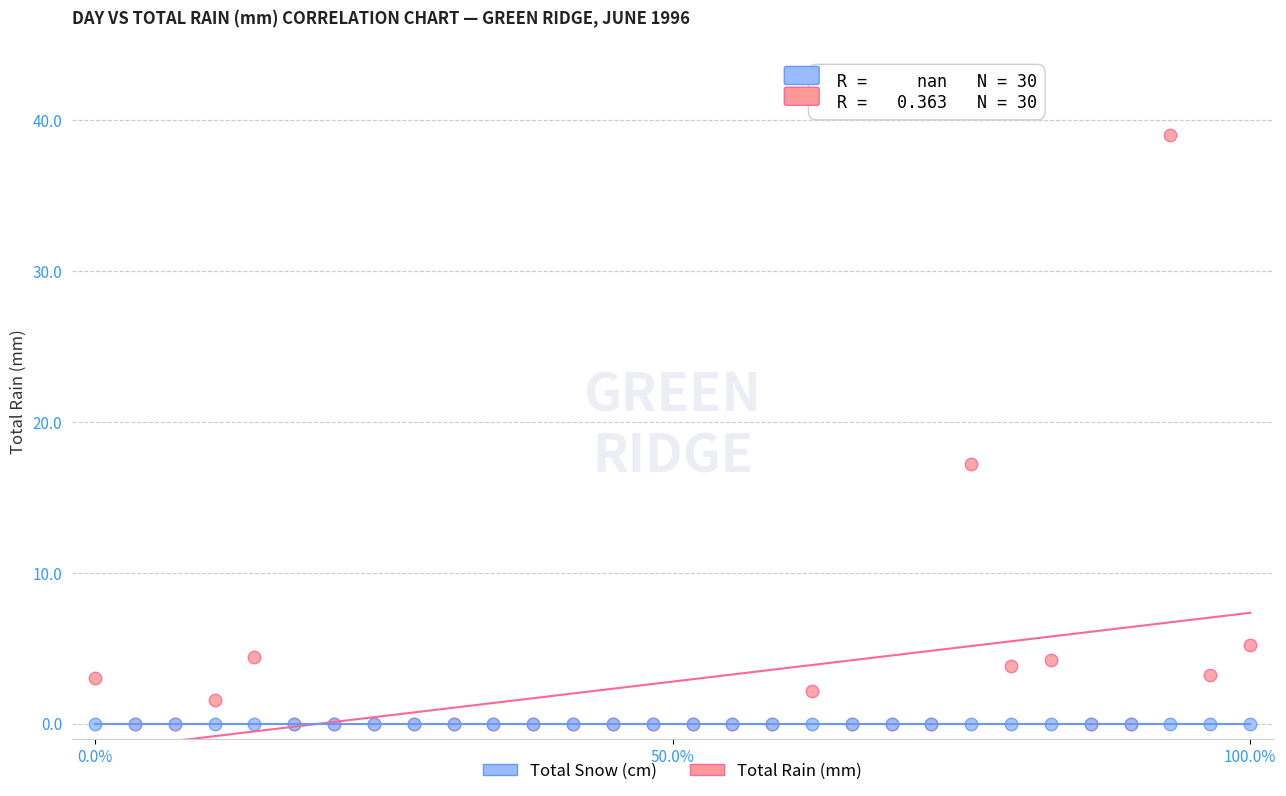

Across all series, what Y value is closest to 19?

17.2